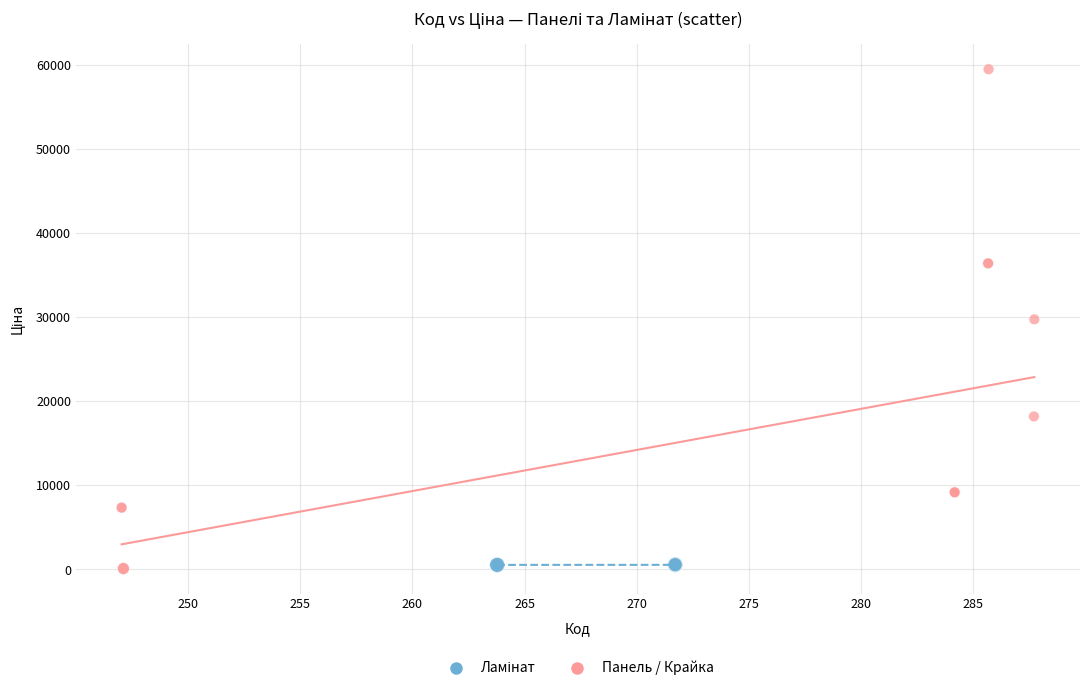

Which series has the largest Y range (max minus min)?

Панель / Крайка